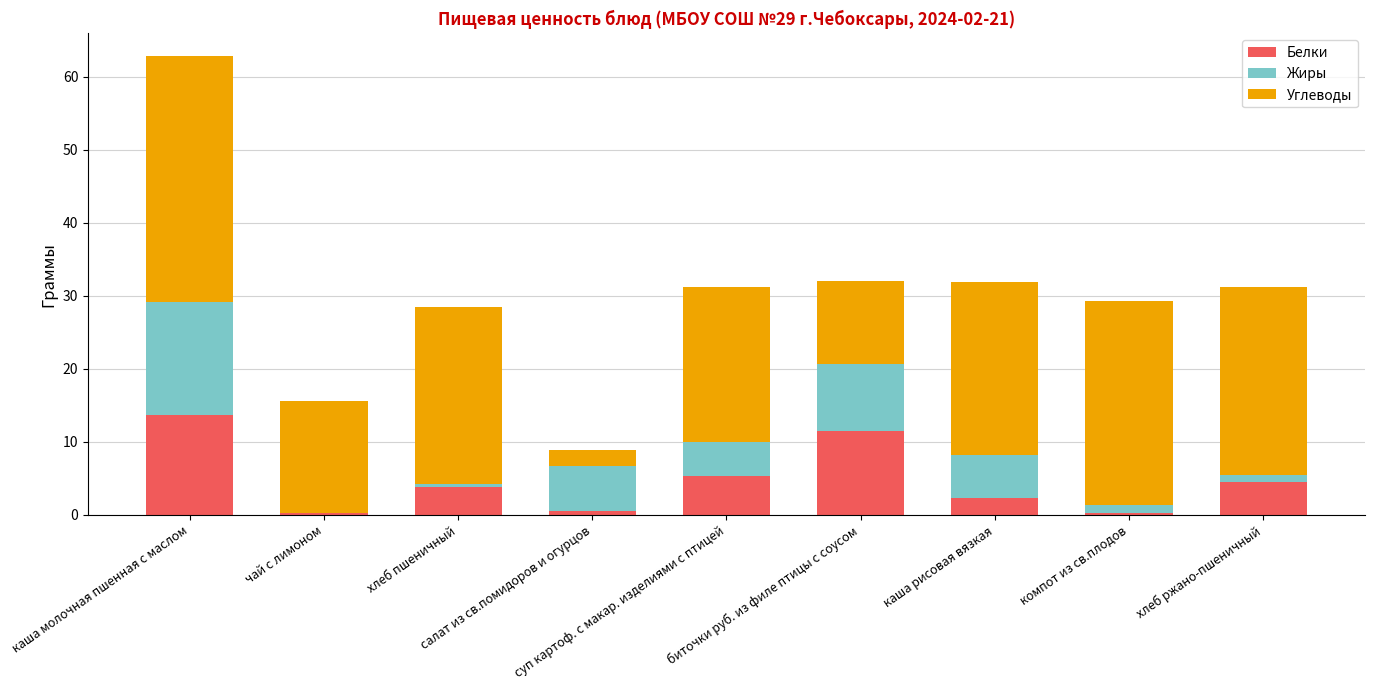

What is the maximum value for Белки?

13.7